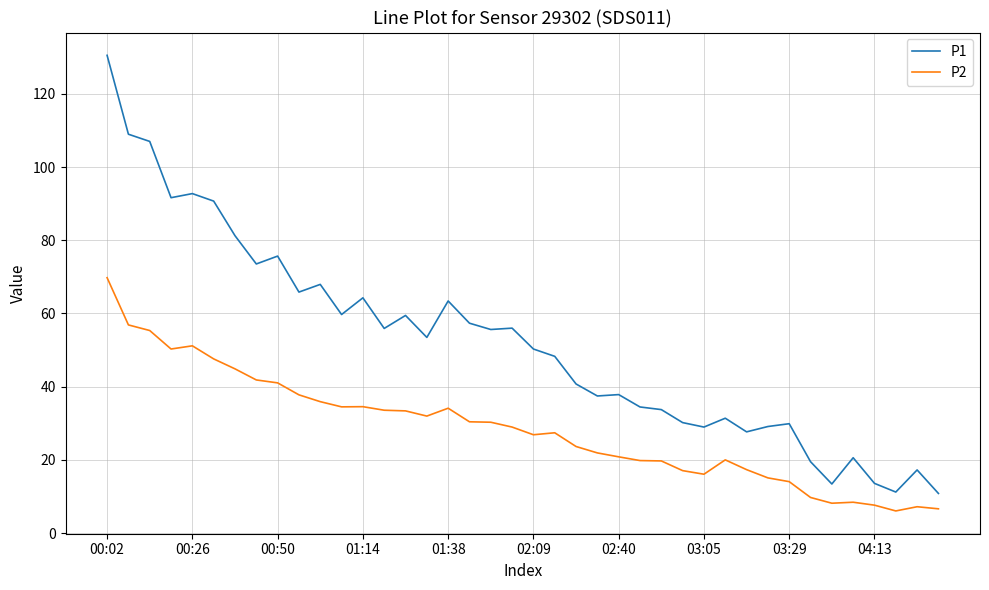

Which series has the largest range (max minus min)?

P1